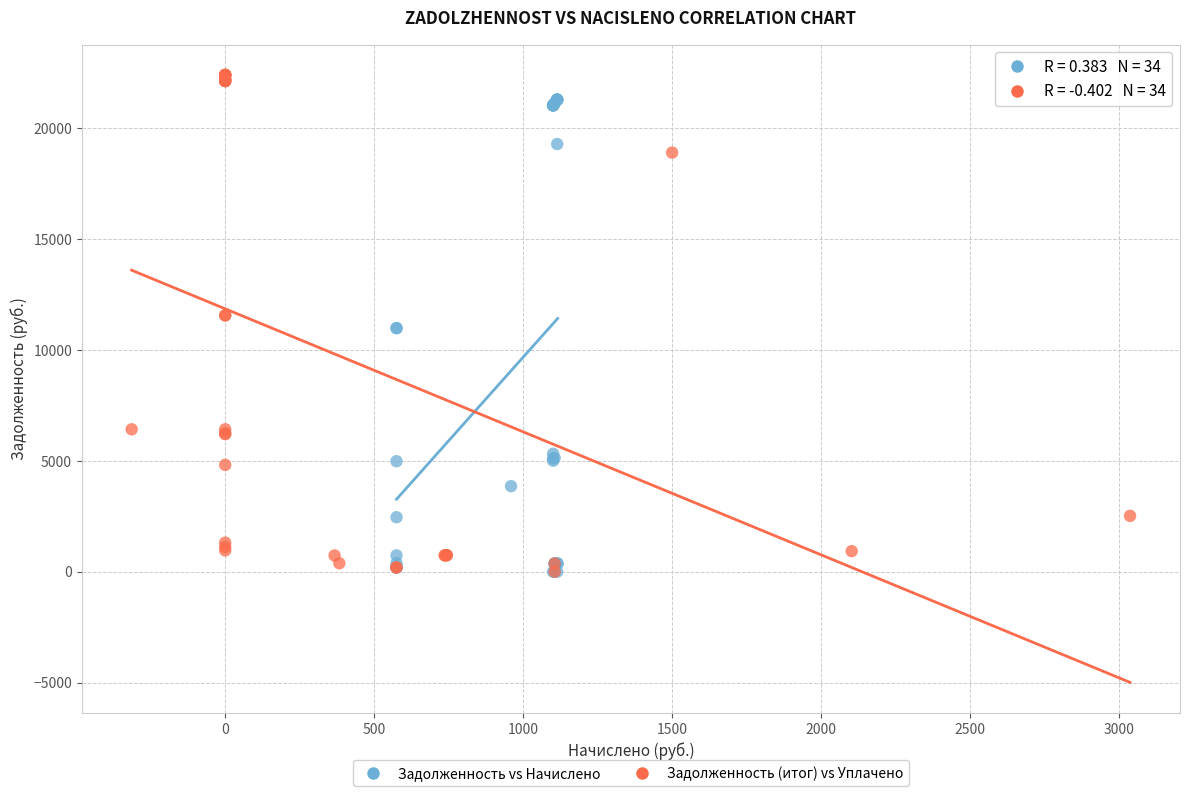

Which series has the widest spread of Y values?

Задолженность (итог) vs Уплачено